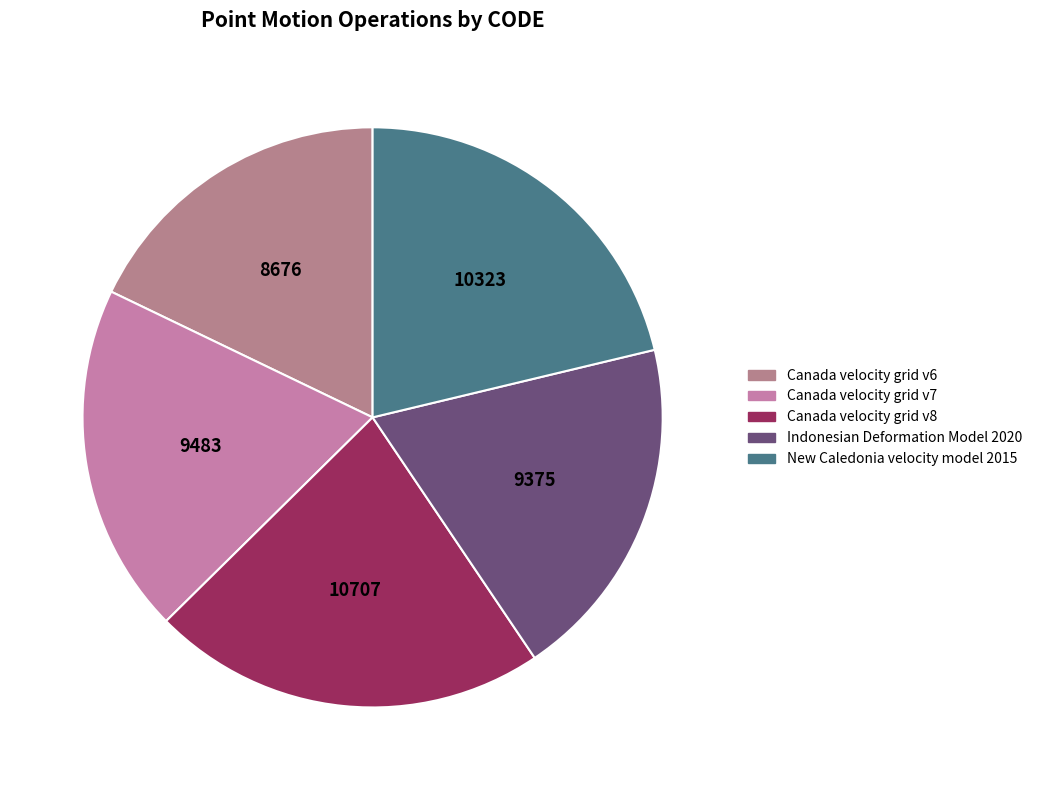

What is the change in value from Canada velocity grid v8 to New Caledonia velocity model 2015?

-384